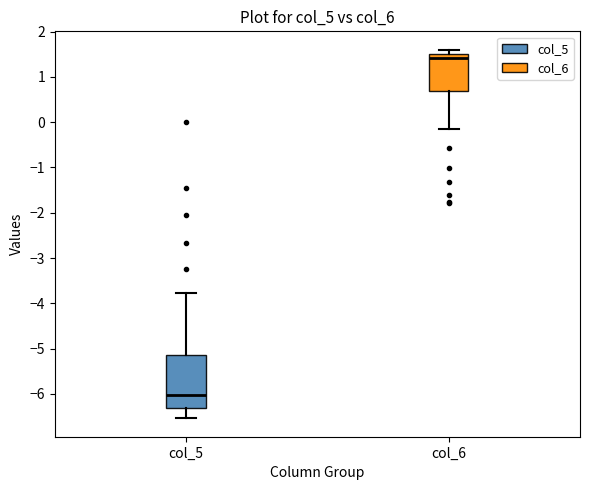

Where does the upper whisker of the box for col_6 end on the y-axis? The values are not printed on the chart, so give them approximately, as read against the axis.

1.6